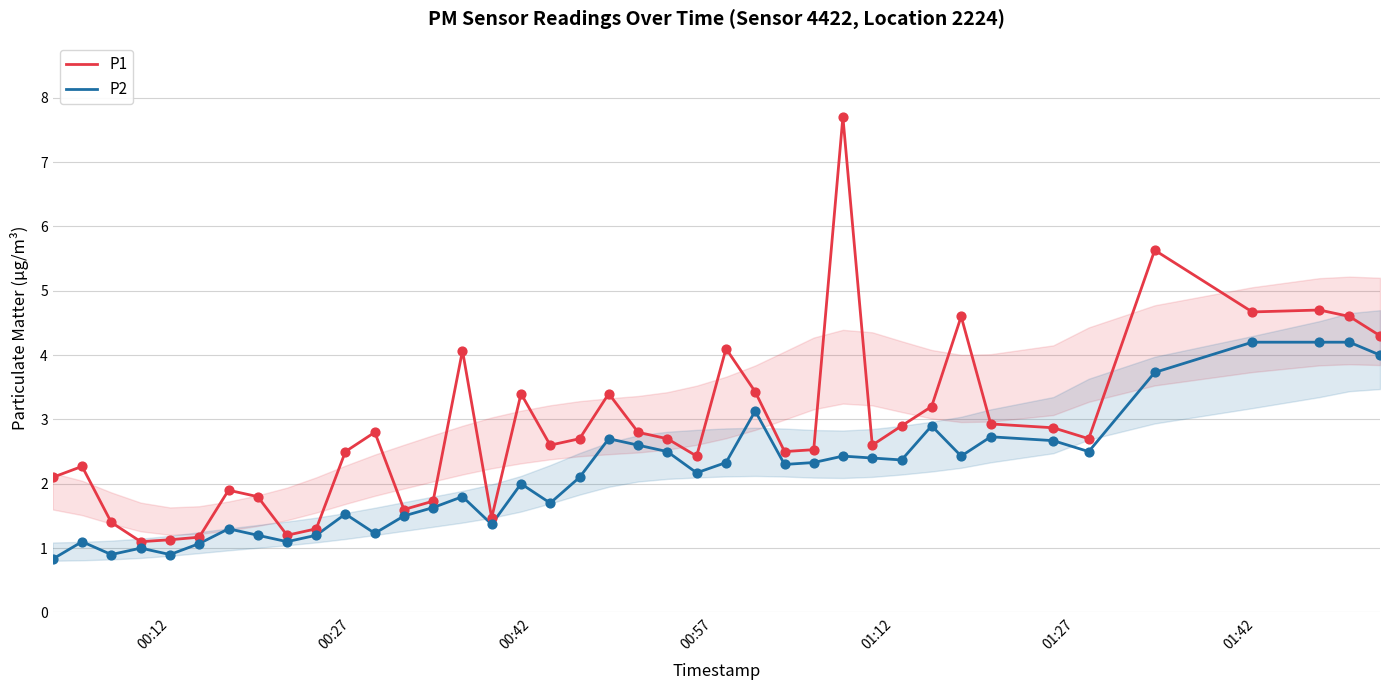

Which series contains the lowest Y value?

P2